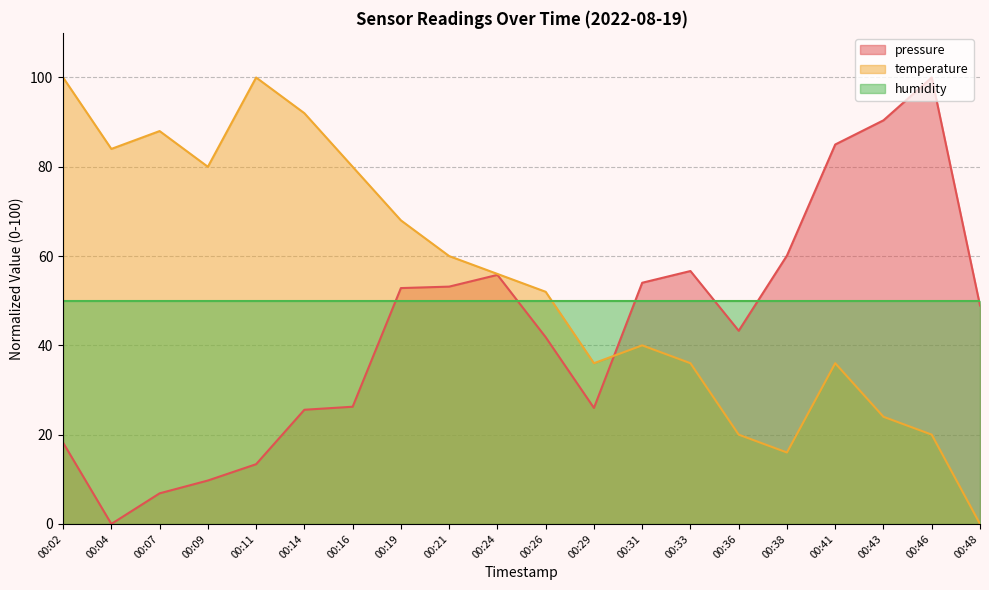

Which series has the largest range (max minus min)?

pressure